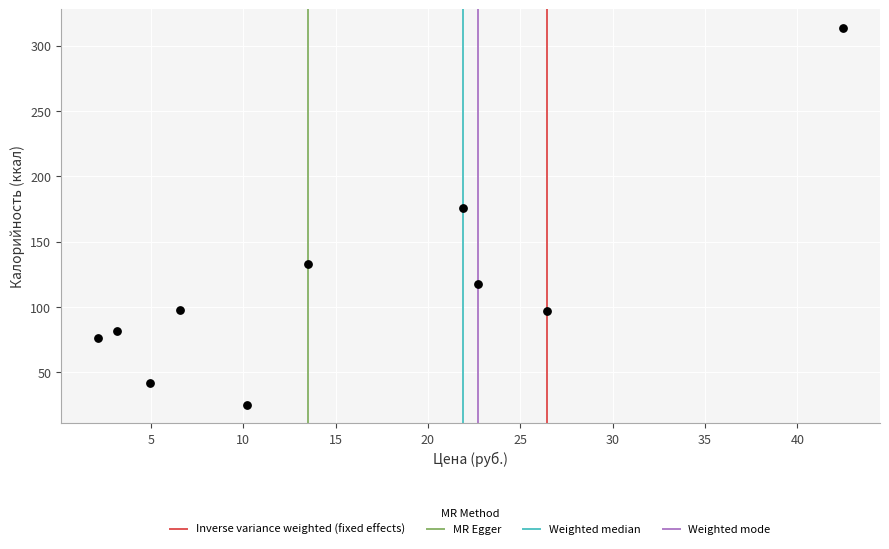

What is the average Y value?

115.8